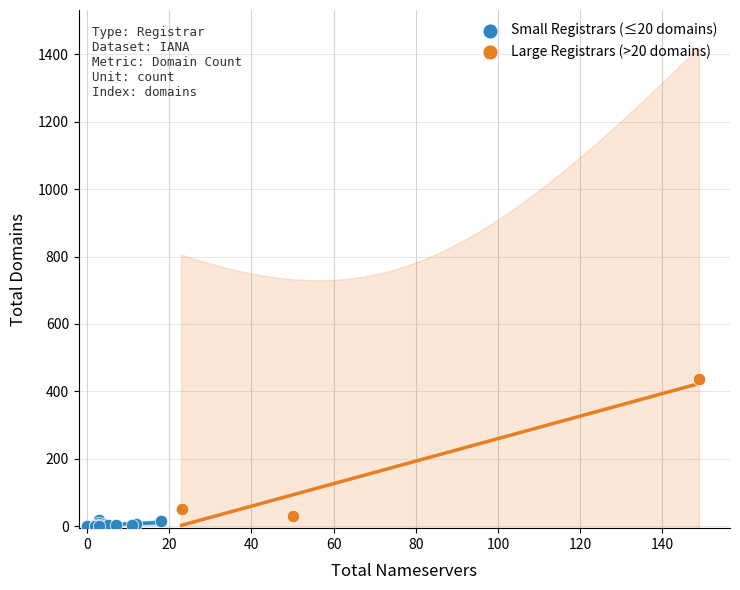

Which series reaches the maximum Y coordinate?

Large Registrars (>20 domains)